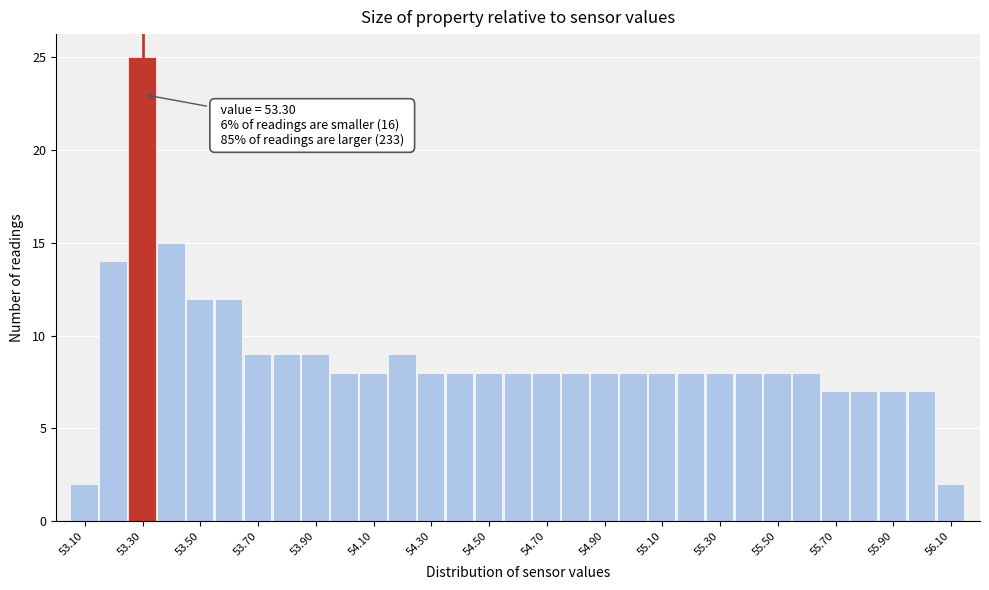

Over which range of the x-axis is the bar tallest?

53.25 to 53.35